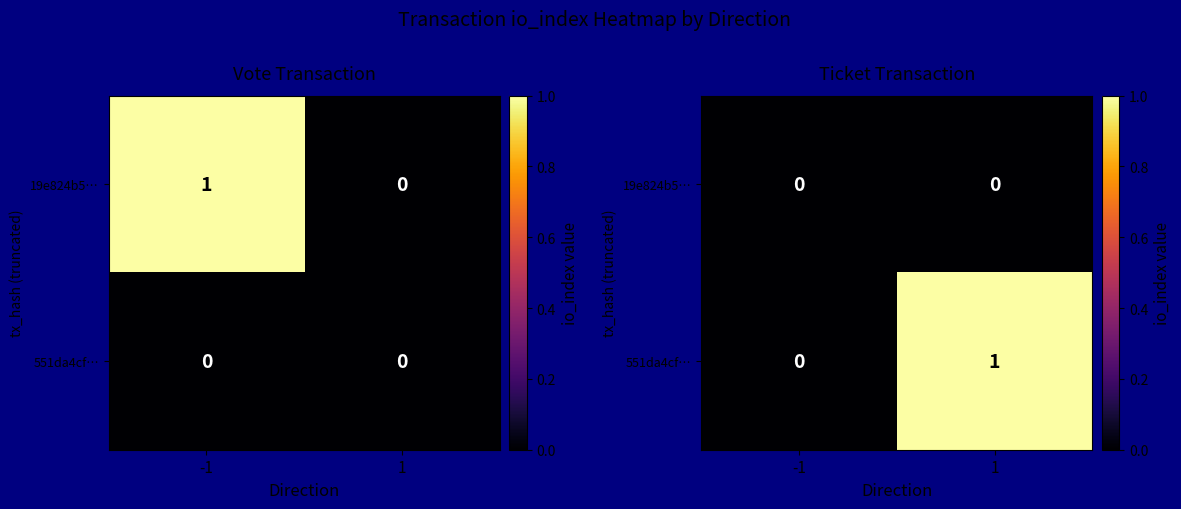

Rank the categories by 551da4cf… value from highest to lowest.

1, -1